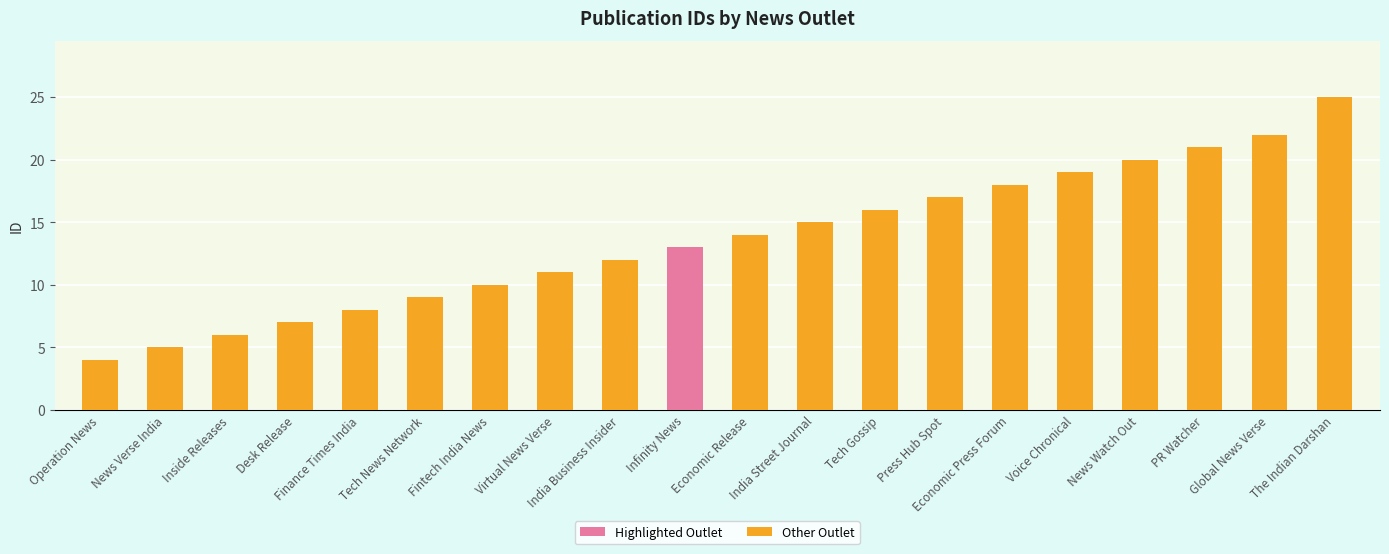

How many bars are there in total?

20